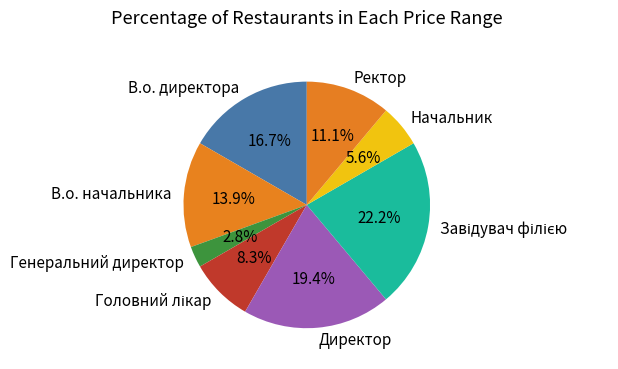

Approximately how many times larger is the value at В.о. директора compared to В.о. начальника?

1.2